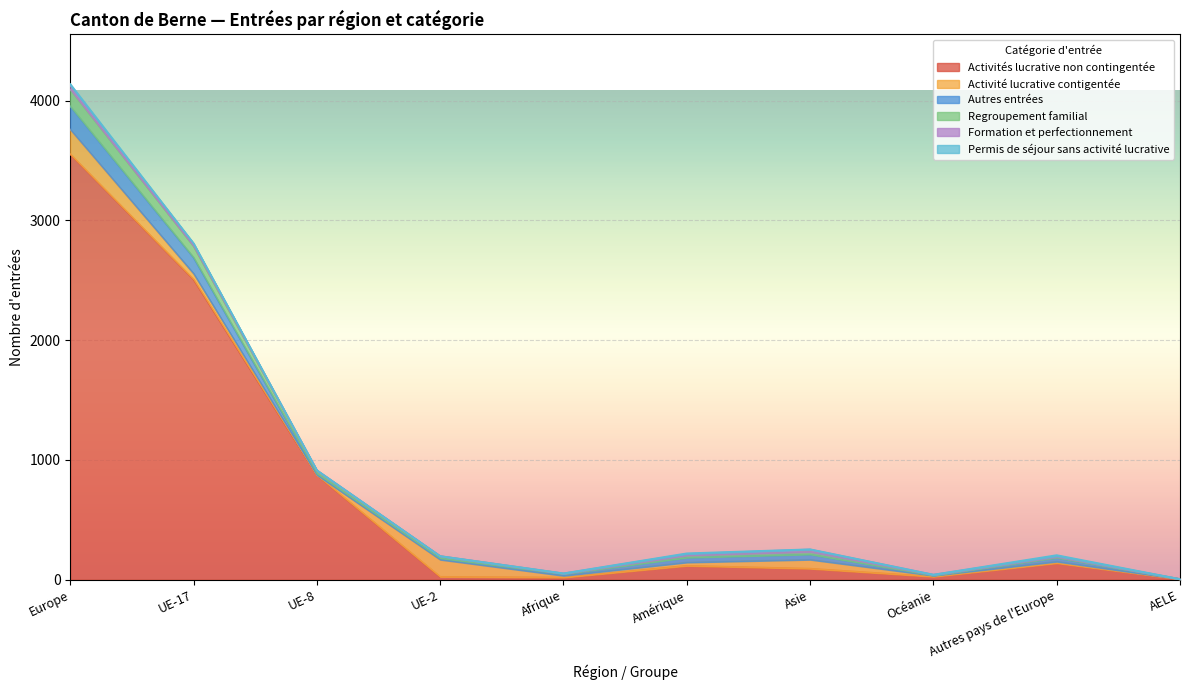

Reading left to right, extract all data points from this chart.

Activités lucrative non contingentée: Europe=3553	UE-17=2508	UE-8=874	UE-2=25	Afrique=19	Amérique=117	Asie=93	Océanie=26	Autres pays de l'Europe=139	AELE=5
Activité lucrative contigentée: Europe=206	UE-17=48	UE-8=1	UE-2=143	Afrique=15	Amérique=28	Asie=75	Océanie=9	Autres pays de l'Europe=13	AELE=1
Autres entrées: Europe=194	UE-17=134	UE-8=13	UE-2=13	Afrique=15	Amérique=40	Asie=44	Océanie=2	Autres pays de l'Europe=32	AELE=0
Regroupement familial: Europe=140	UE-17=95	UE-8=22	UE-2=16	Afrique=3	Amérique=18	Asie=21	Océanie=4	Autres pays de l'Europe=7	AELE=0
Formation et perfectionnement: Europe=33	UE-17=21	UE-8=4	UE-2=1	Afrique=1	Amérique=13	Asie=20	Océanie=2	Autres pays de l'Europe=7	AELE=0
Permis de séjour sans activité lucrative: Europe=13	UE-17=4	UE-8=1	UE-2=0	Afrique=1	Amérique=5	Asie=2	Océanie=0	Autres pays de l'Europe=8	AELE=0